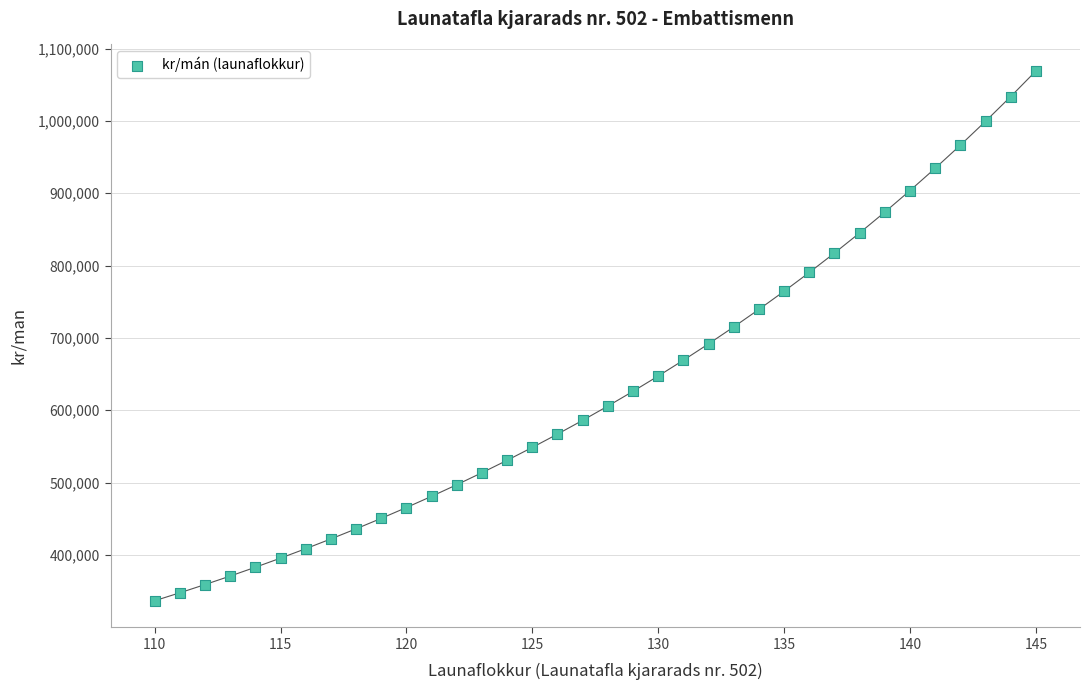

What is the range of X values (max minus min)?

35.0